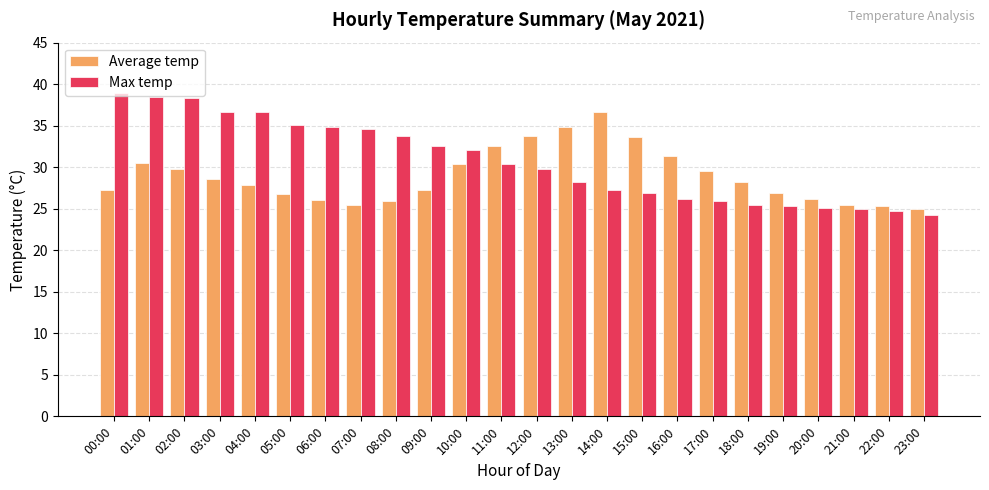

What is the difference between the Max temp values at 06:00 and 10:00?

2.7